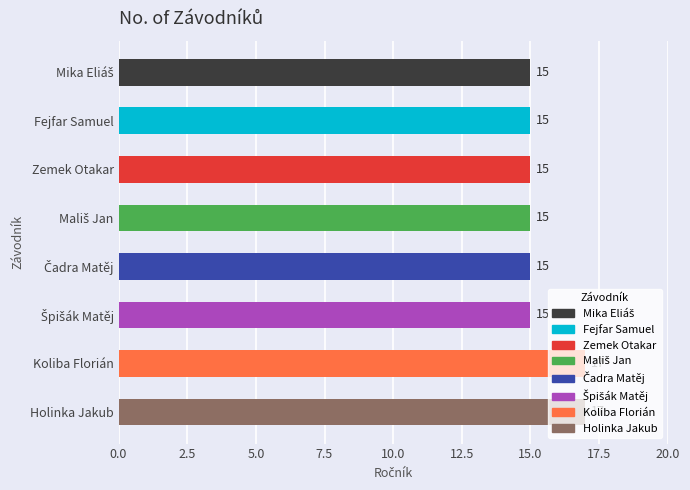

What is the value of the 4th bar from the top?

15